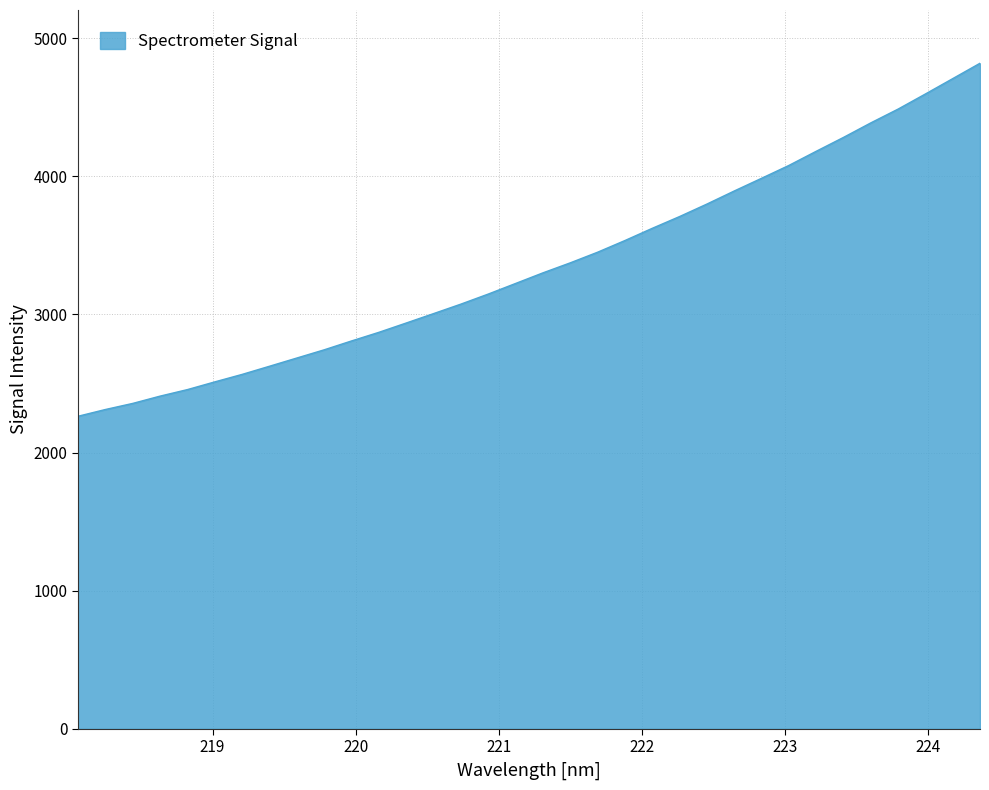

What is the greatest value displayed?

4818.3